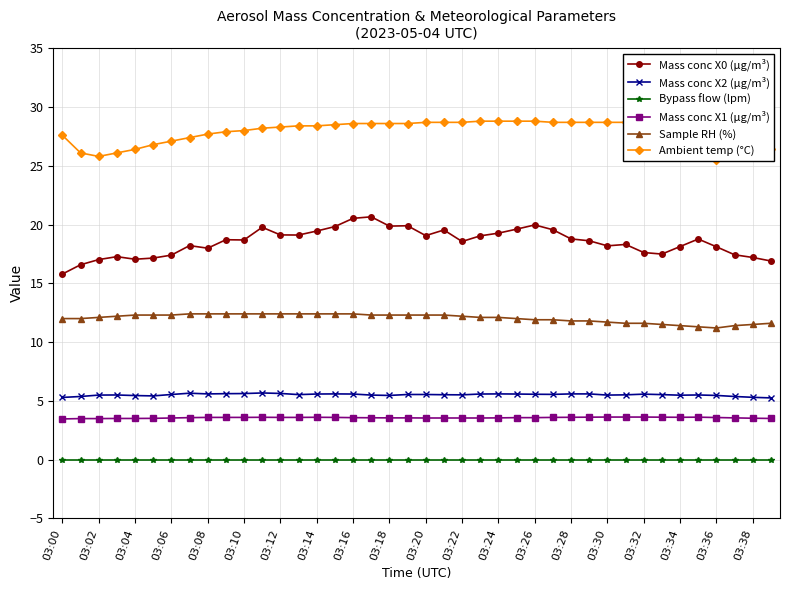

How many series are shown in this chart?

6